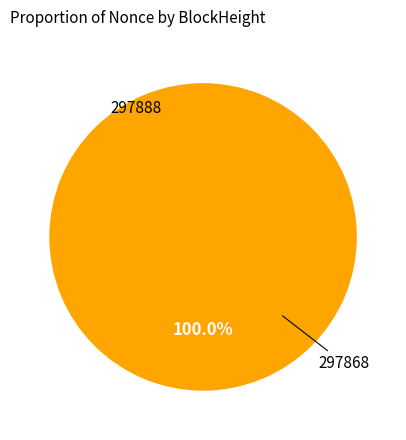

How many segments does this pie chart have?

2